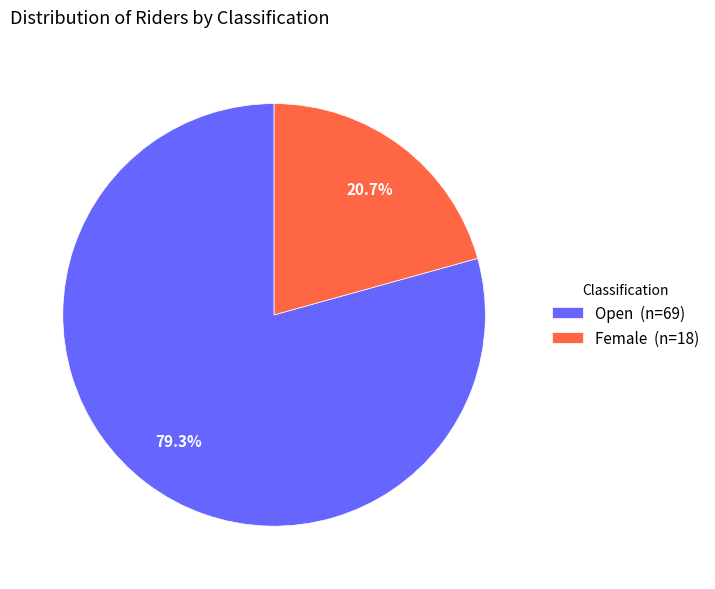

To the nearest percent, what is the average slice percentage?

50%